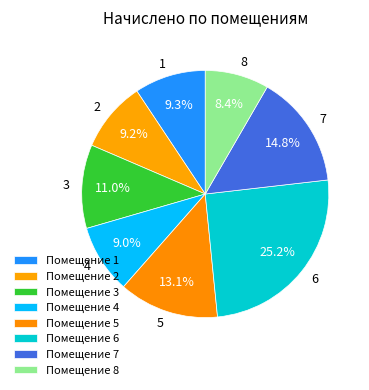

Count the number of slices in the pie.

8